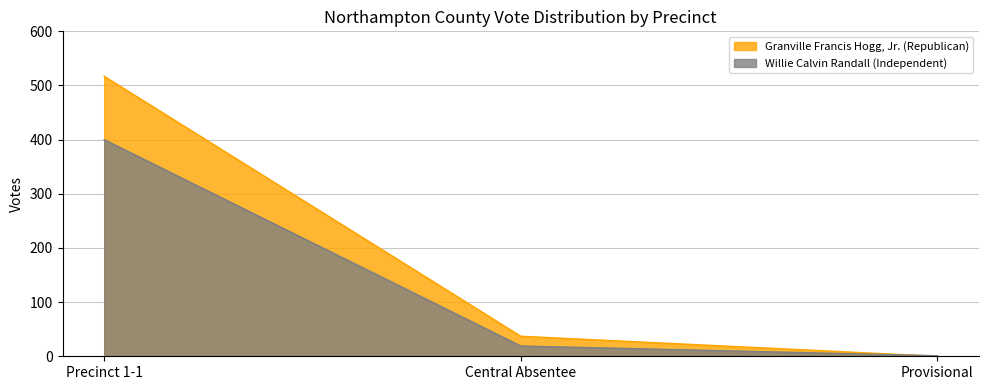

What is the sum of the Willie Calvin Randall (Independent) values at Provisional and Precinct 1-1?

401